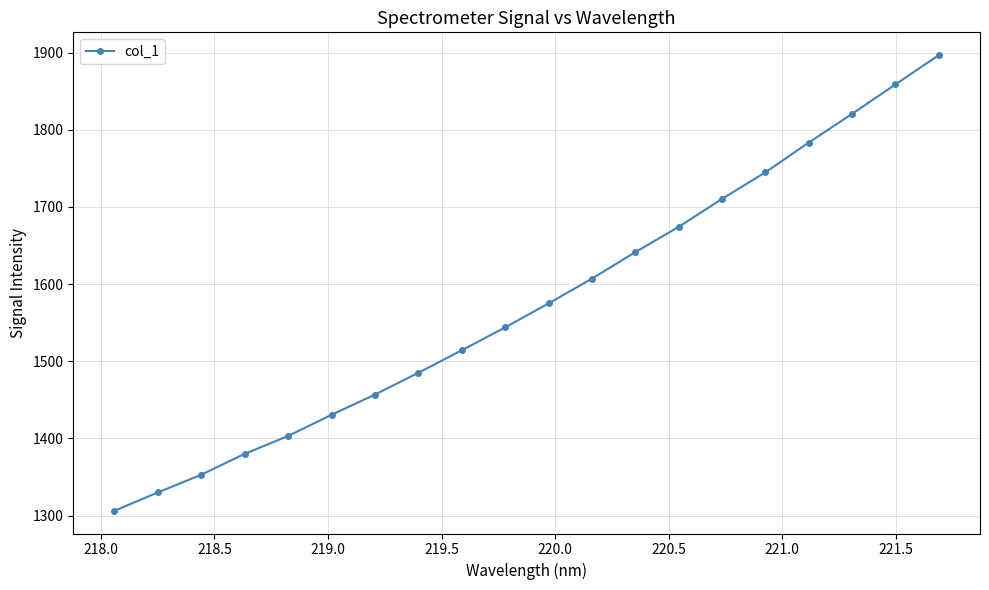

Reading right to left, transcribe all the data shown in this chart.

1896.8	1858.8	1820.7	1783.5	1744.9	1710.5	1674.2	1641.4	1607.1	1575.0	1544.0	1514.3	1485.1	1456.9	1430.7	1403.3	1380.1	1353.1	1330.1	1306.4